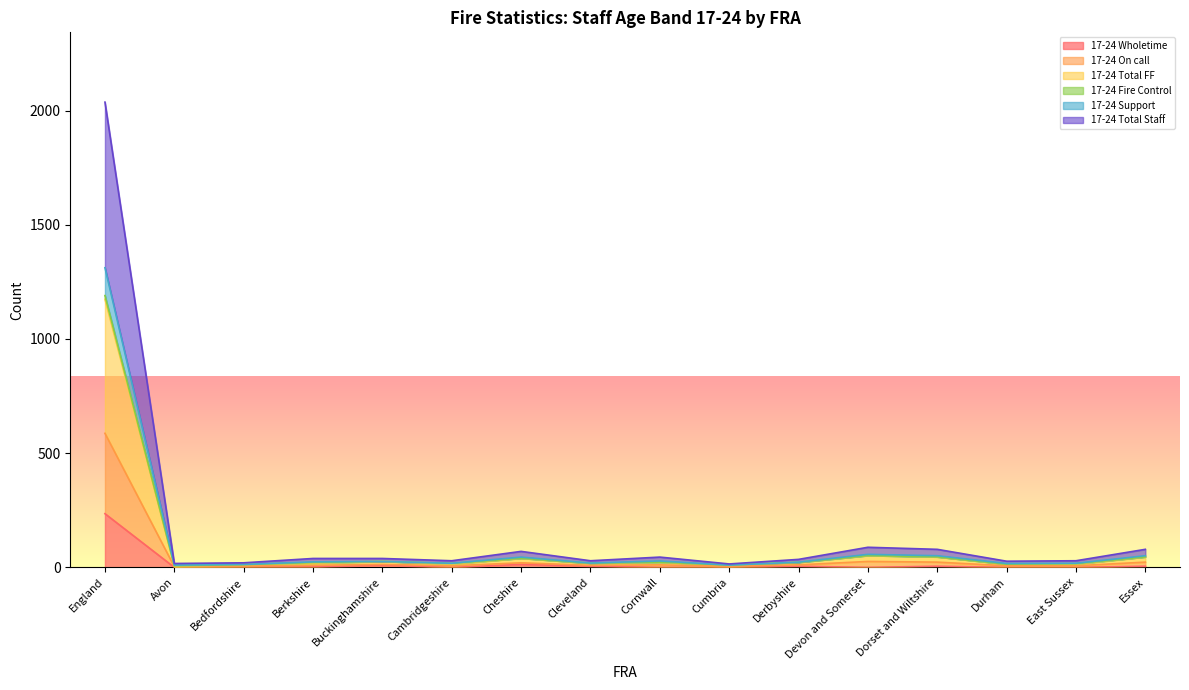

Which category has the lowest value in the 17-24 Support series?

Avon